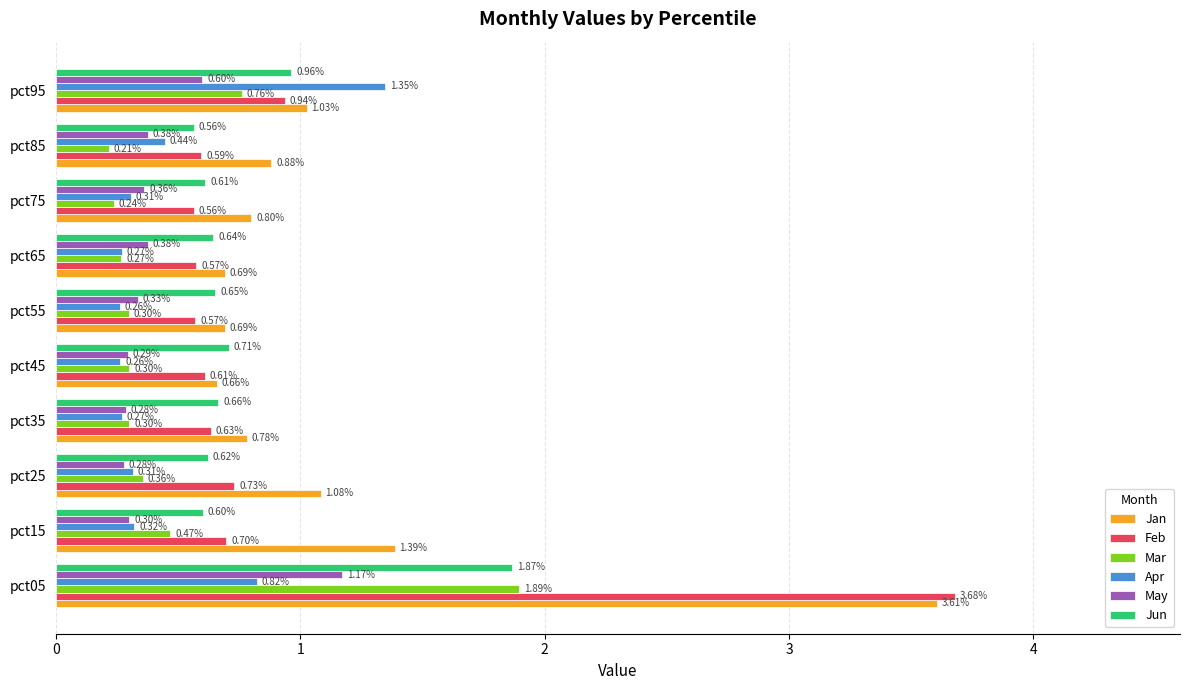

Rank the series by their maximum value, from lowest to highest.

May, Apr, Jun, Mar, Jan, Feb